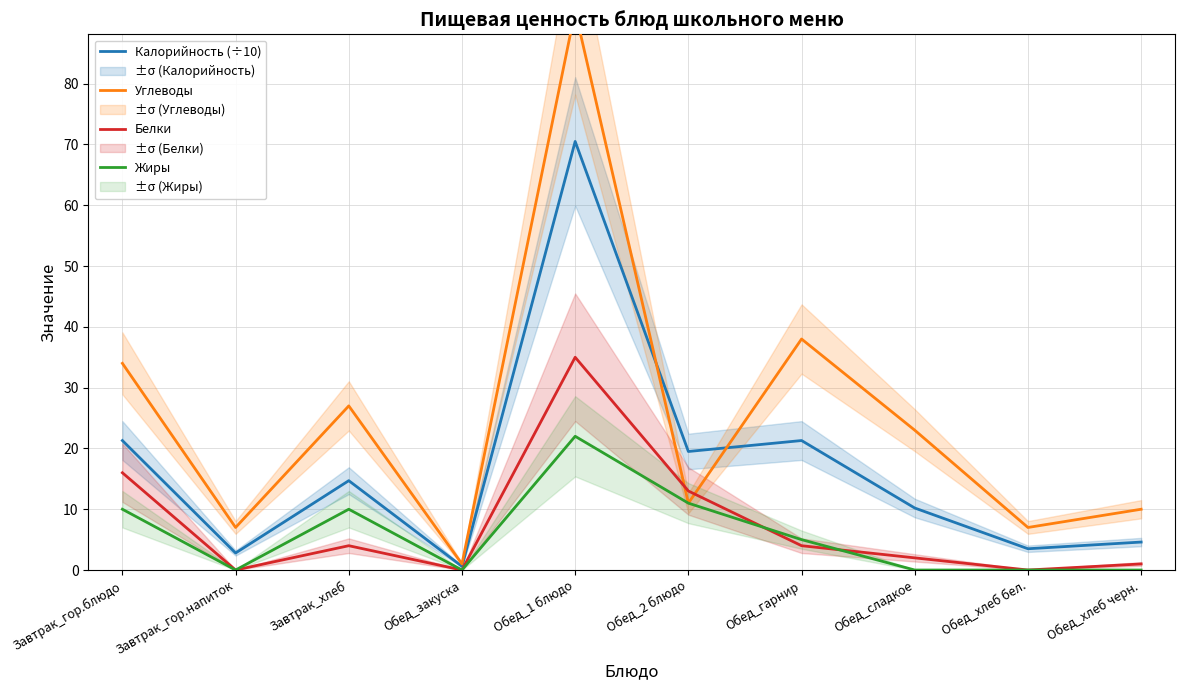

Which series has the largest range (max minus min)?

Углеводы